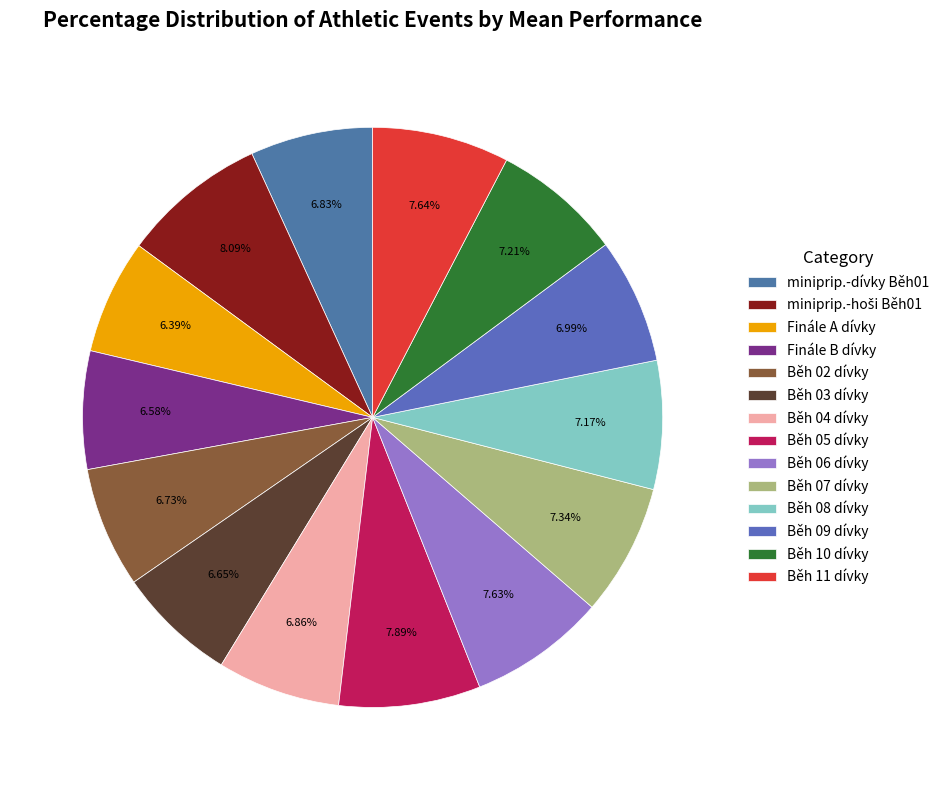

To the nearest percent, what portion does Běh 10 dívky represent?

7%